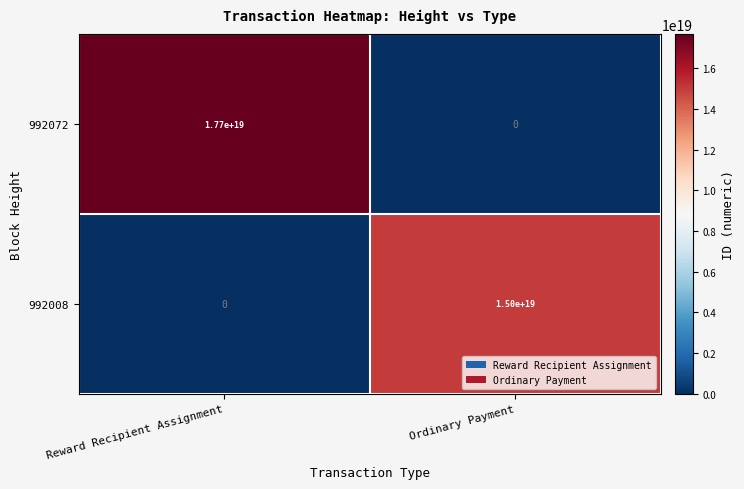

Which series has the largest range (max minus min)?

992072